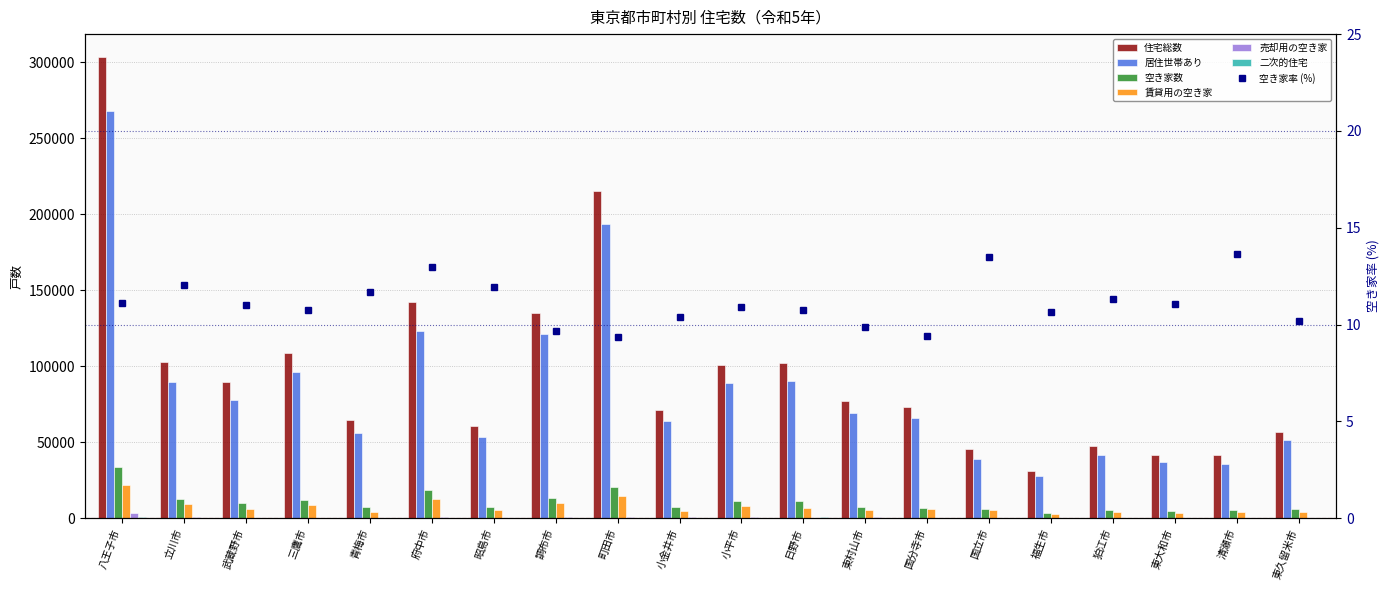

Which category has the highest value across all series?

八王子市